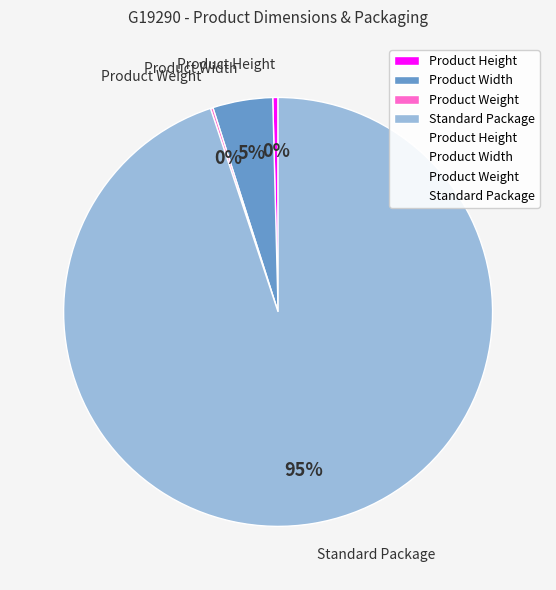

What percentage is the Standard Package slice, to the nearest percent?

95%